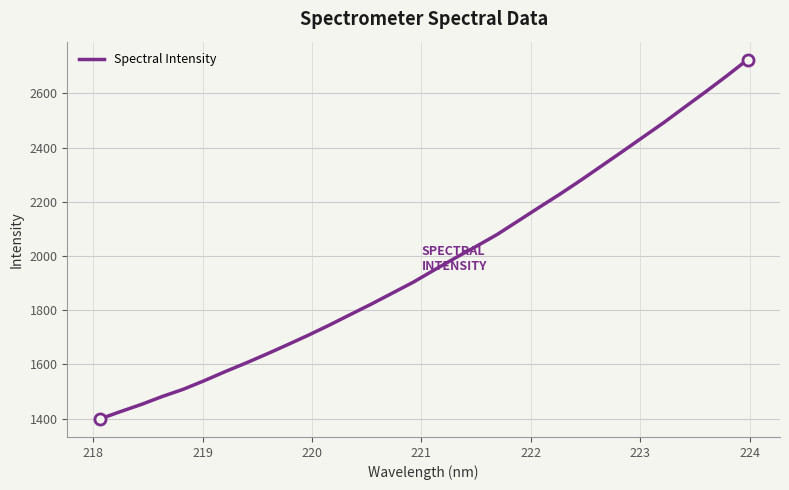

What is the value of the 25th point from the left?

2332.1